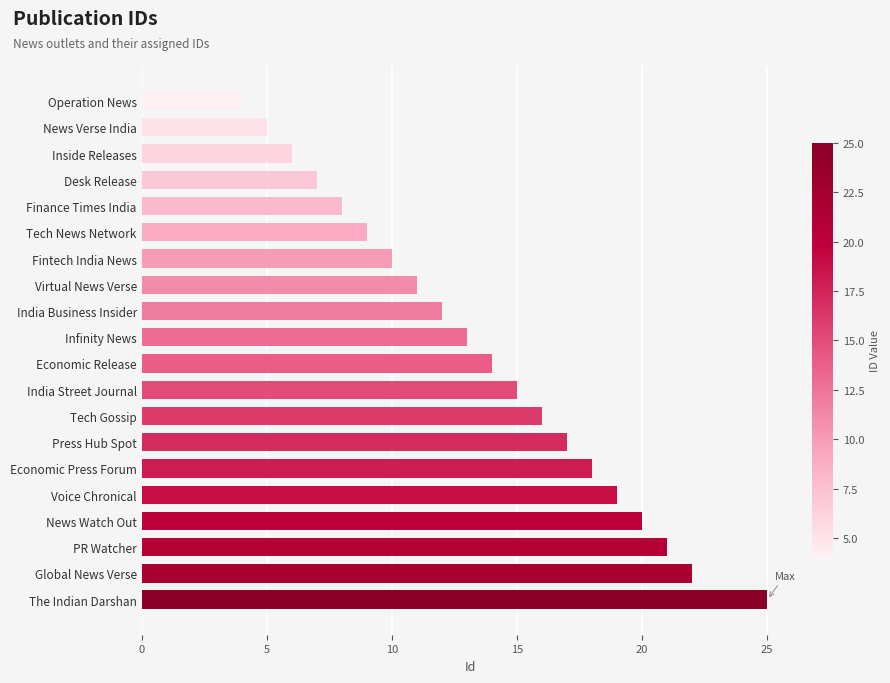

Reading top to bottom, what are all the values shown in this chart?

Operation News=4	News Verse India=5	Inside Releases=6	Desk Release=7	Finance Times India=8	Tech News Network=9	Fintech India News=10	Virtual News Verse=11	India Business Insider=12	Infinity News=13	Economic Release=14	India Street Journal=15	Tech Gossip=16	Press Hub Spot=17	Economic Press Forum=18	Voice Chronical=19	News Watch Out=20	PR Watcher=21	Global News Verse=22	The Indian Darshan=25